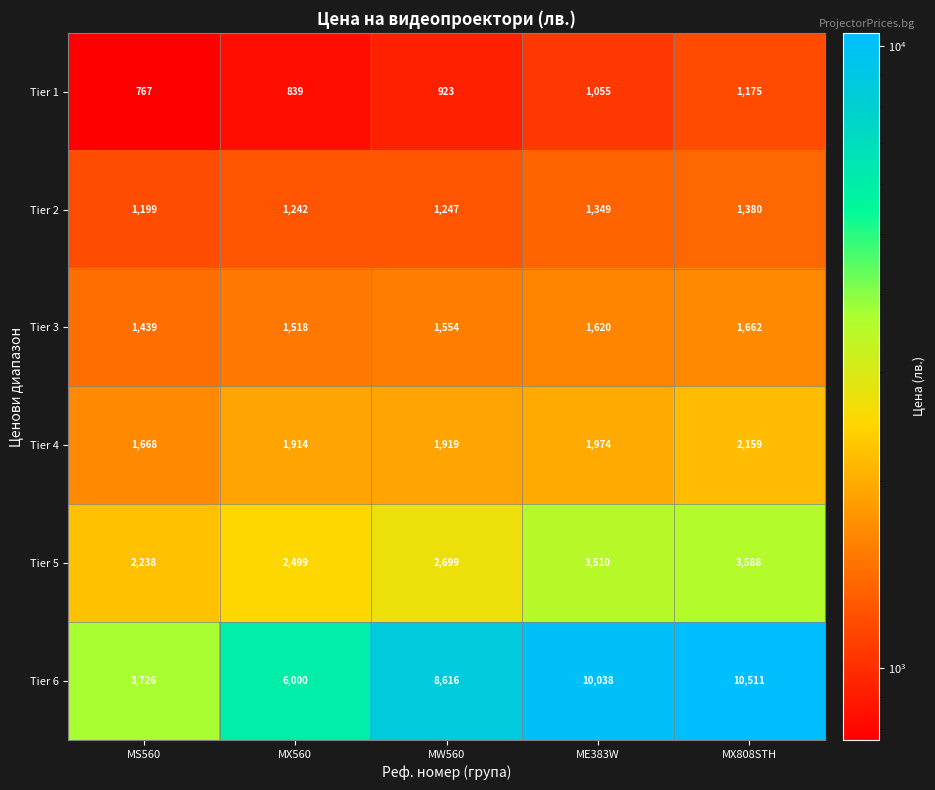

List the series in order of their peak value, lowest first.

Tier 1, Tier 2, Tier 3, Tier 4, Tier 5, Tier 6